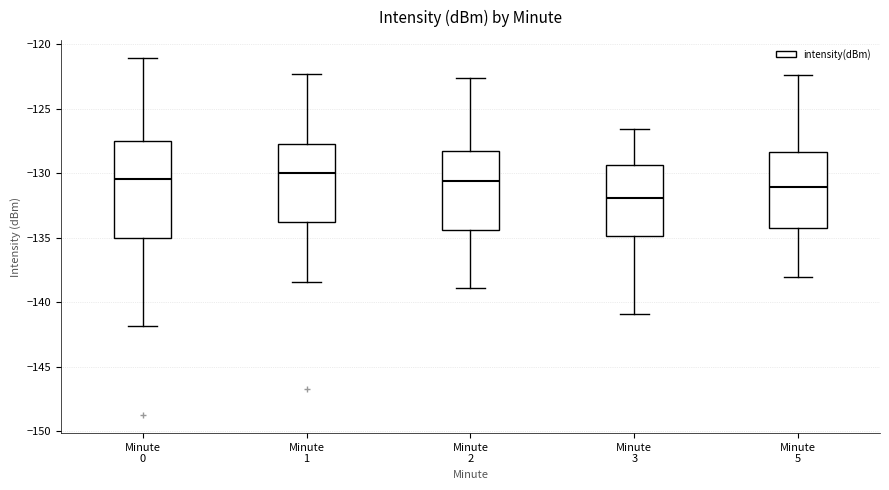

Reading left to right, read every box against the y-axis: the position of its median line, the range the box covers, and the ends of its whiskers. The values are not printed on the chart, so give them approximately, as read against the axis.

Minute 0: median -130.5, box -135.0 to -127.5, whiskers -142.0 to -121.0
Minute 1: median -130.0, box -134.0 to -127.5, whiskers -138.5 to -122.5
Minute 2: median -130.5, box -134.5 to -128.5, whiskers -139.0 to -122.5
Minute 3: median -132.0, box -135.0 to -129.5, whiskers -141.0 to -126.5
Minute 5: median -131.0, box -134.5 to -128.5, whiskers -138.0 to -122.5